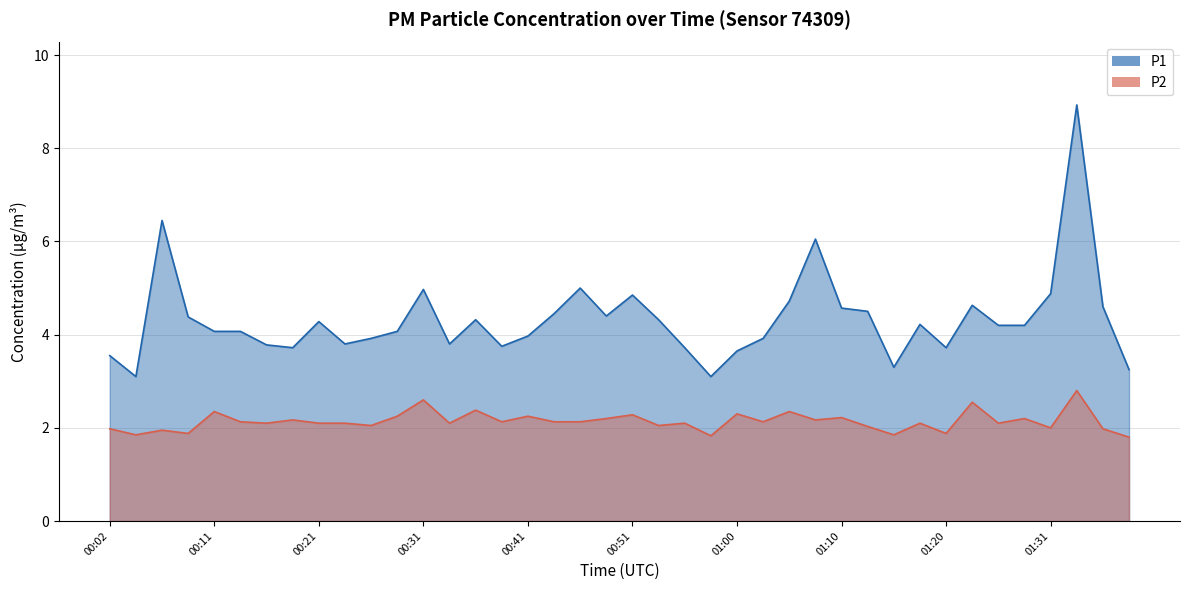

What is the highest value of the P1 series?

8.9